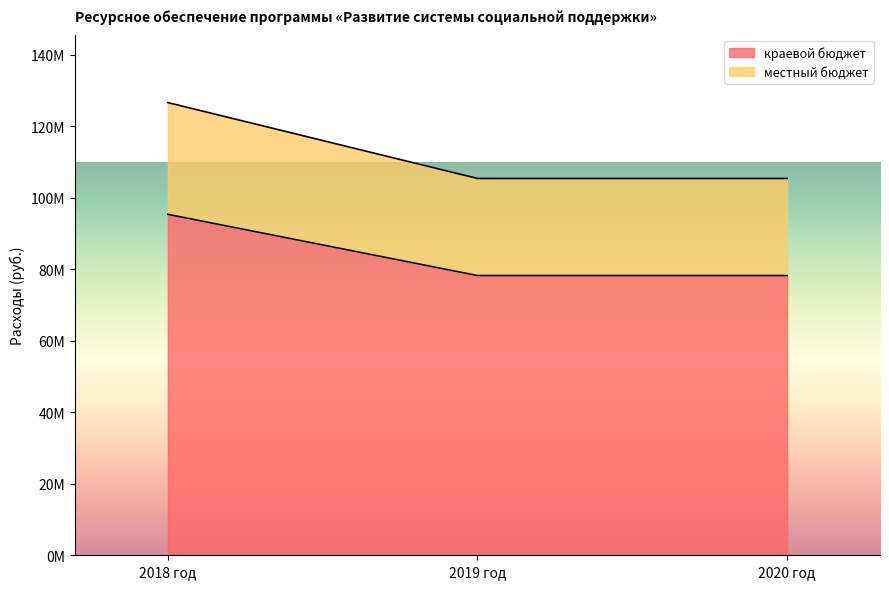

How many краевой бюджет values are between 78236200 and 95356620?

3